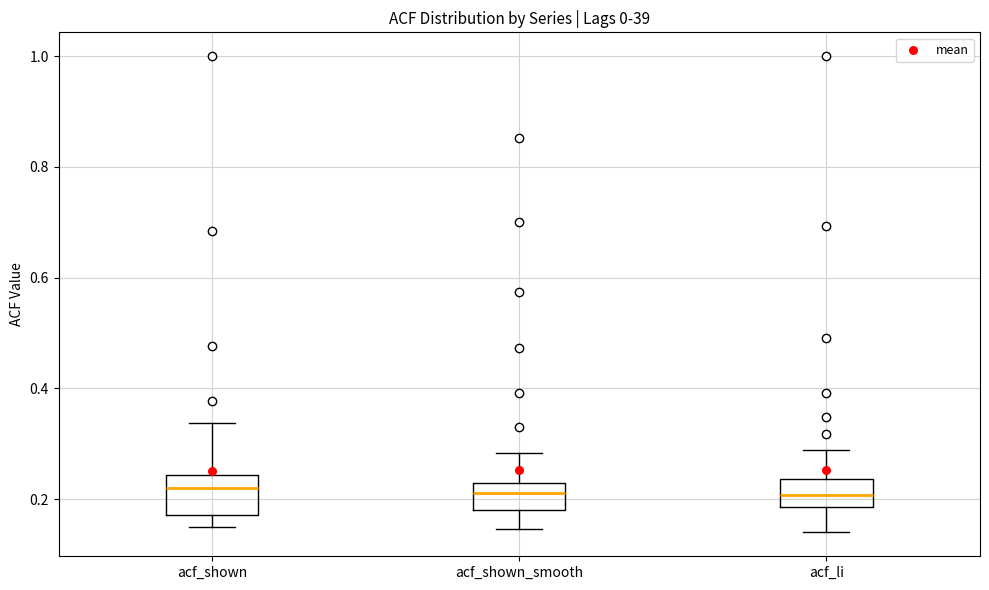

Reading left to right, transcribe this box plot: for each box, give where its median line is, the range the box spans, and where its two whiskers end, as read against the y-axis. The values are not printed on the chart, so give them approximately, as read against the axis.

acf_shown: median 0.22, box 0.18 to 0.24, whiskers 0.14 to 0.34
acf_shown_smooth: median 0.22, box 0.18 to 0.24, whiskers 0.14 to 0.28
acf_li: median 0.20, box 0.18 to 0.24, whiskers 0.14 to 0.28